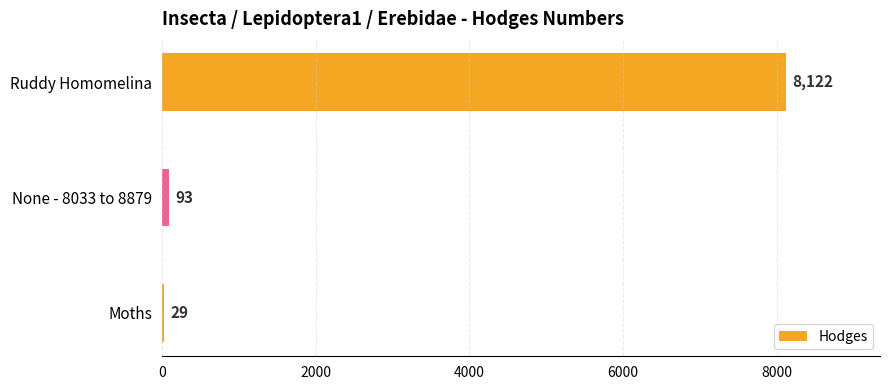

What is the difference between the maximum and minimum values?

8093.0